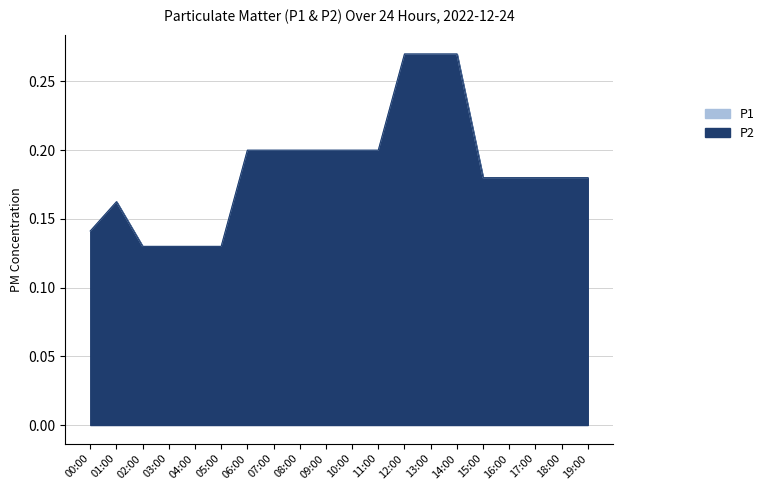

What is the sum of all P1 values?

3.5